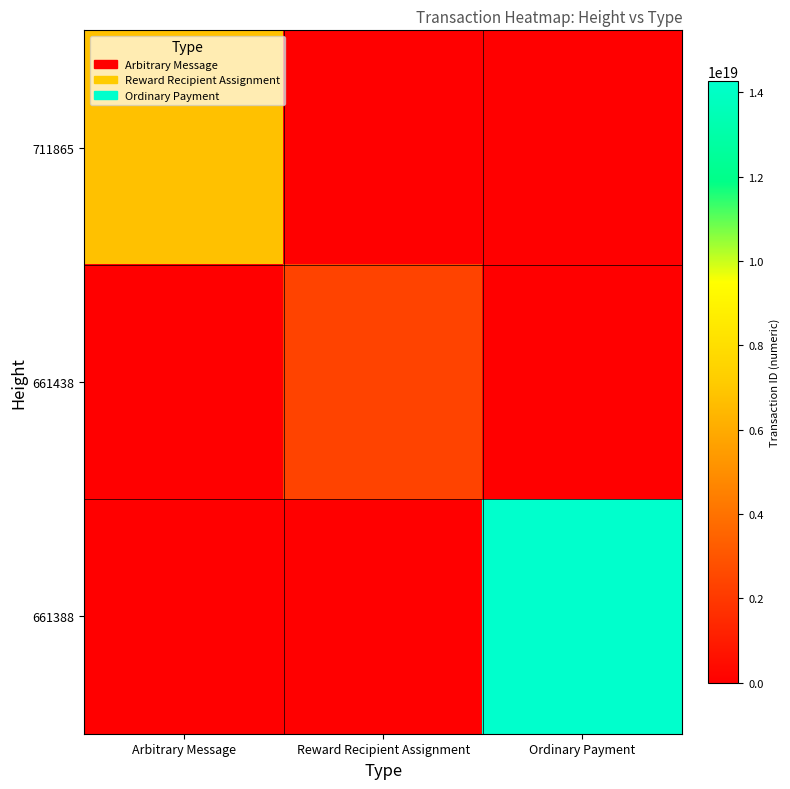

Which has a higher value, Ordinary Payment or Arbitrary Message?

Arbitrary Message